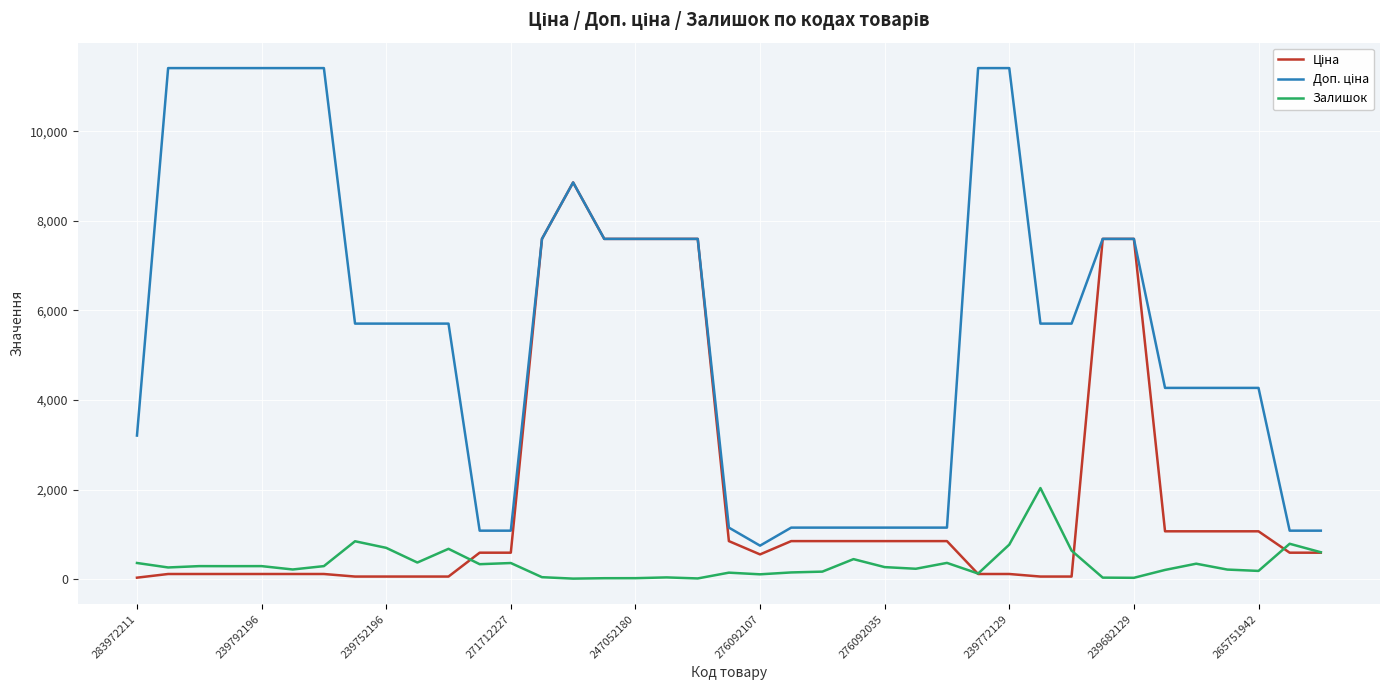

Reading right to left, extract all data points from this chart.

Ціна: 589.9	589.9	1067.3	1067.3	1067.3	1067.3	7596.5	7596.5	57.0	57.0	114.1	114.1	848.4	848.4	848.4	848.4	848.4	848.4	551.5	848.4	7596.5	7596.5	7596.5	7596.5	8856.7	7596.5	589.9	589.9	57.0	57.0	57.0	57.0	114.1	114.1	114.1	114.1	114.1	114.1	32.0
Доп. ціна: 1081.7	1081.7	4269.4	4269.4	4269.4	4269.4	7596.5	7596.5	5705.0	5705.0	11410.0	11410.0	1149.7	1149.7	1149.7	1149.7	1149.7	1149.7	747.0	1149.7	7596.5	7596.5	7596.5	7596.5	8856.7	7596.5	1081.7	1081.7	5705.0	5705.0	5705.0	5705.0	11410.0	11410.0	11410.0	11410.0	11410.0	11410.0	3205.0
Залишок: 600.0	789.0	183.0	213.0	344.0	205.0	29.0	33.0	636.0	2033.0	770.0	124.0	362.0	231.0	268.0	446.0	167.0	149.0	107.0	144.0	15.0	38.0	21.0	20.0	11.0	43.0	359.0	333.0	676.0	370.0	698.0	845.0	290.0	215.0	290.0	289.0	290.0	260.0	360.0